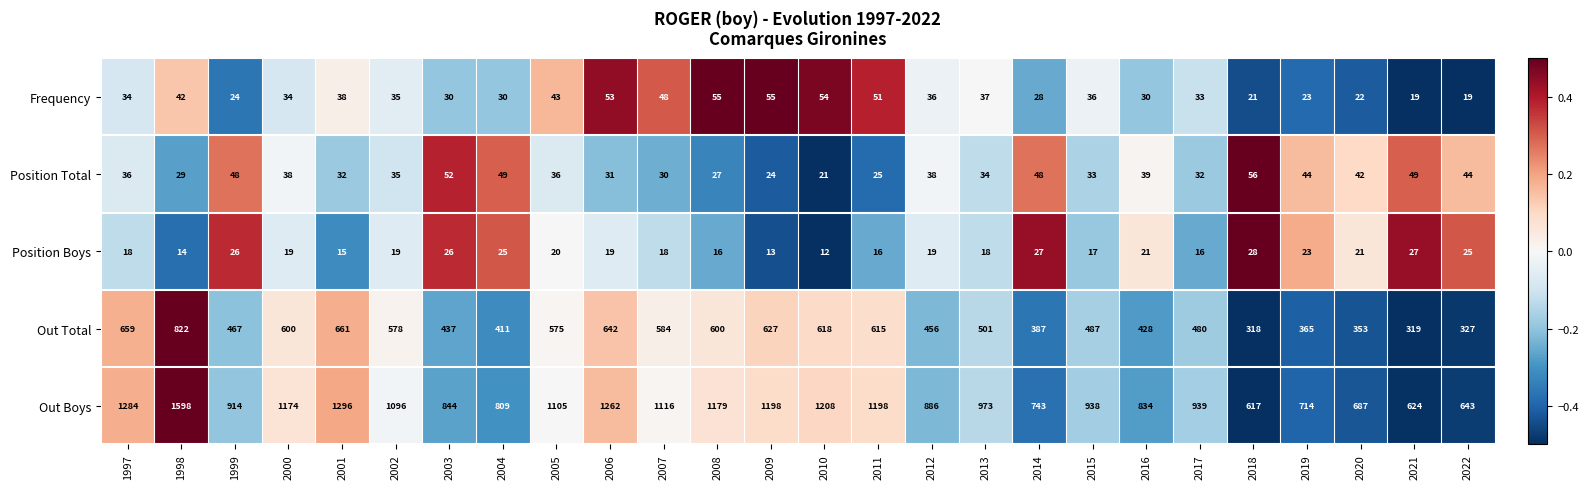

What is the difference between the second highest and second lowest values in the Out Total series?

342